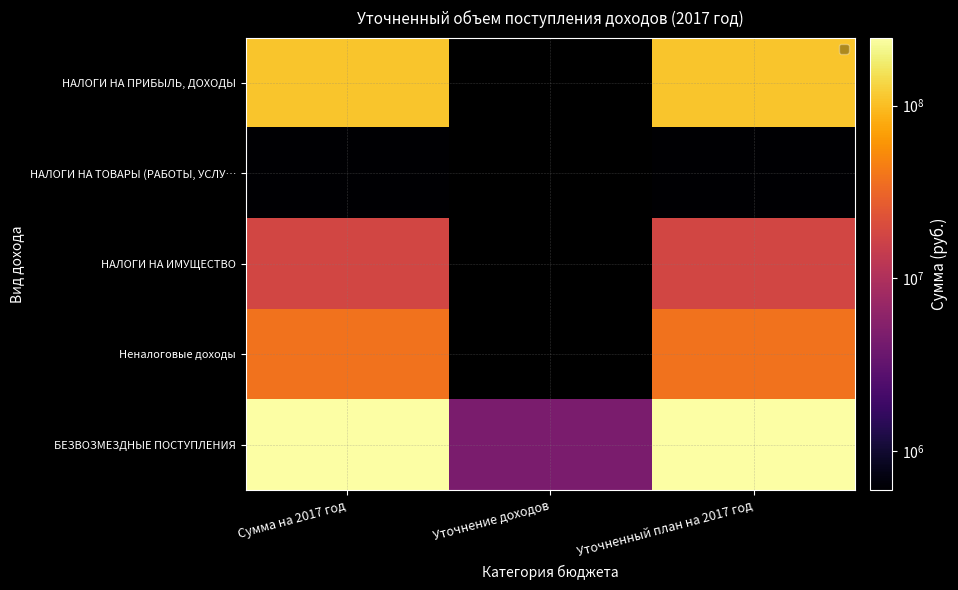

Which category has the highest value in the Неналоговые доходы series?

Сумма на 2017 год